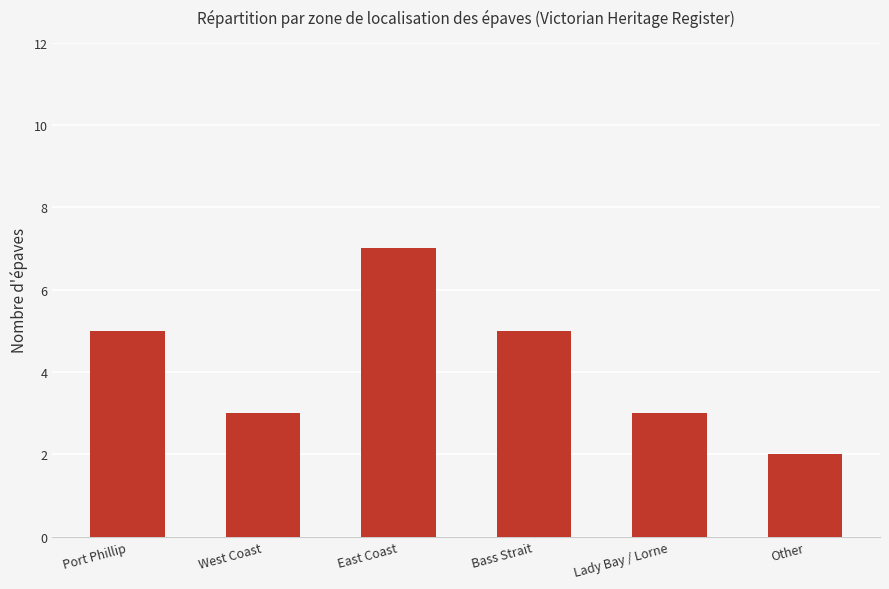

What is the average value?

4